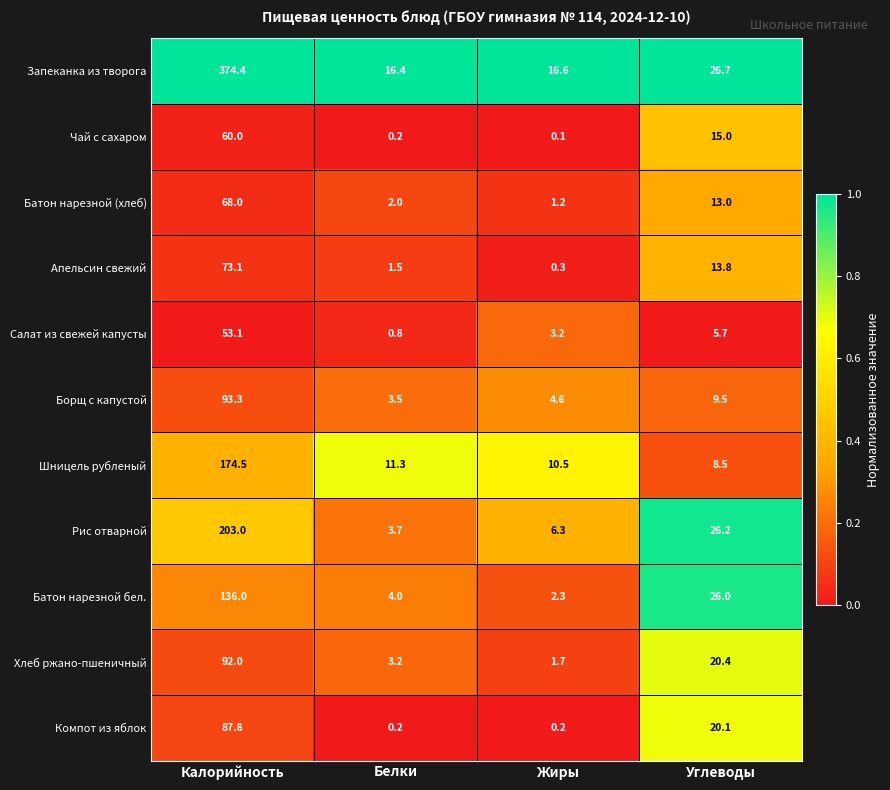

Which label corresponds to the largest value in the chart?

Калорийность